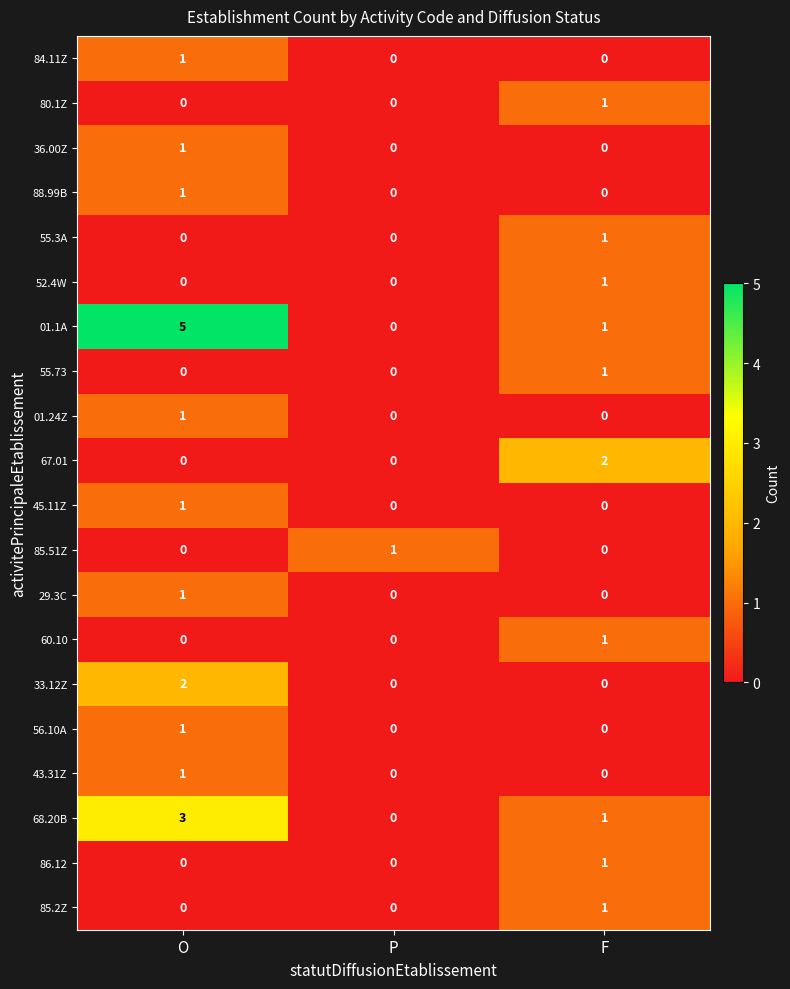

True or false: 88.99B has a value of -1 at F.

False